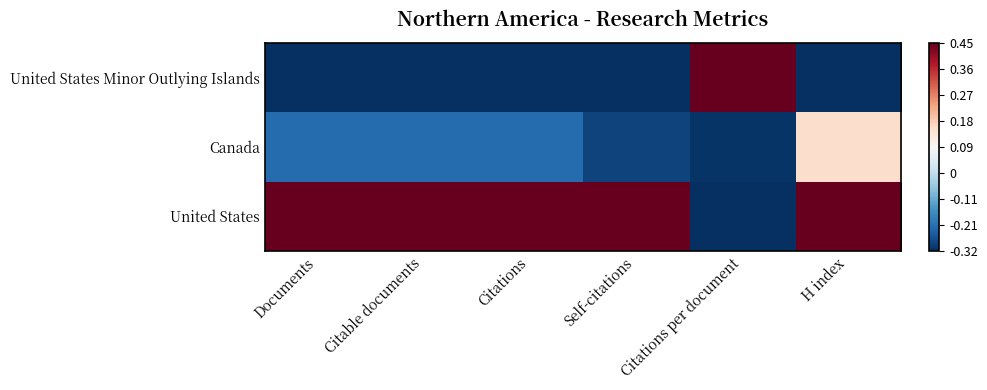

At which category is the sum across all series the highest?

H index